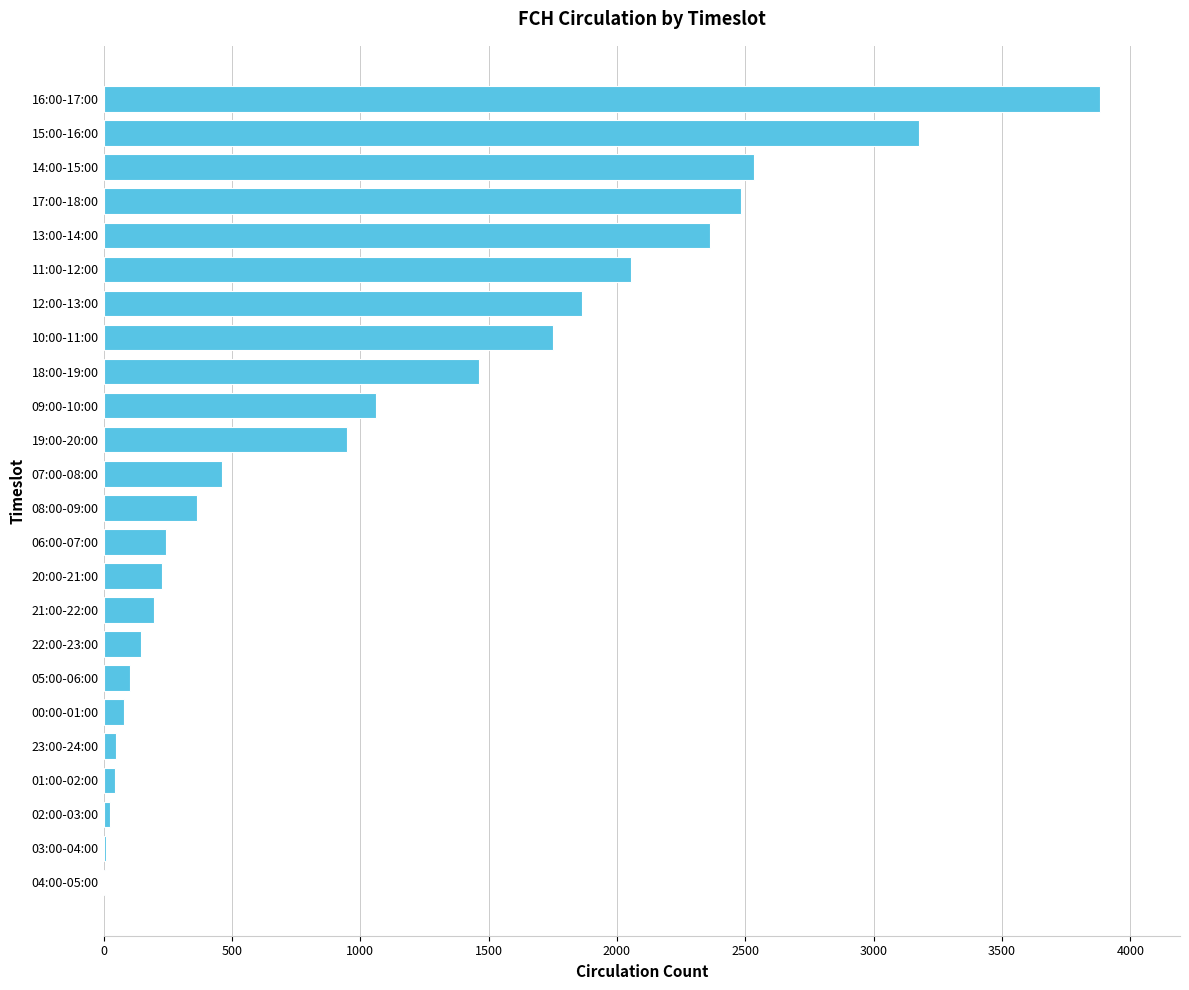

How many series are shown in this chart?

1